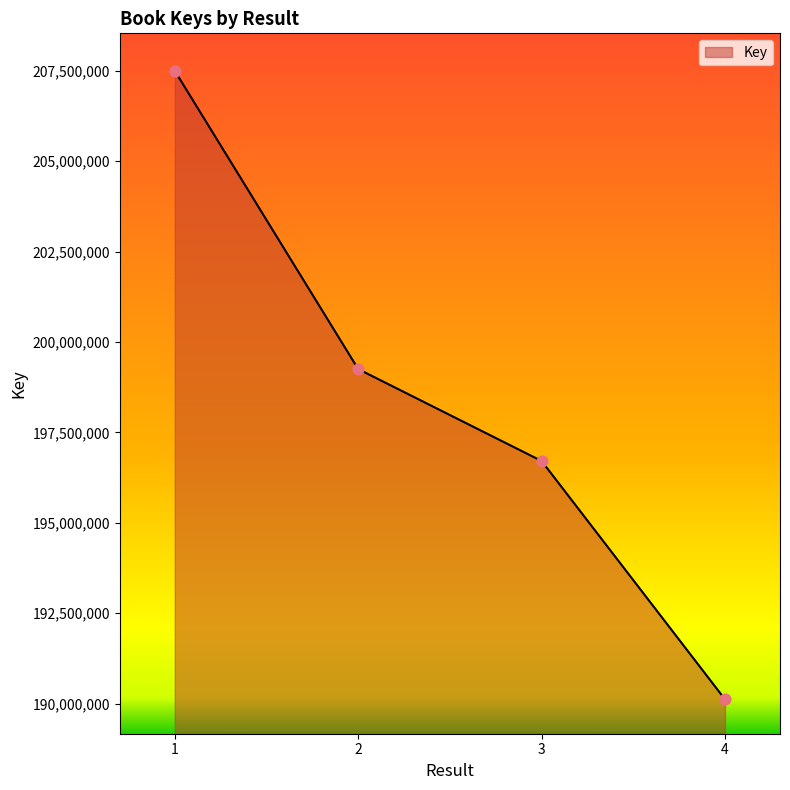

What is the change in value from 2 to 4?

-9130984